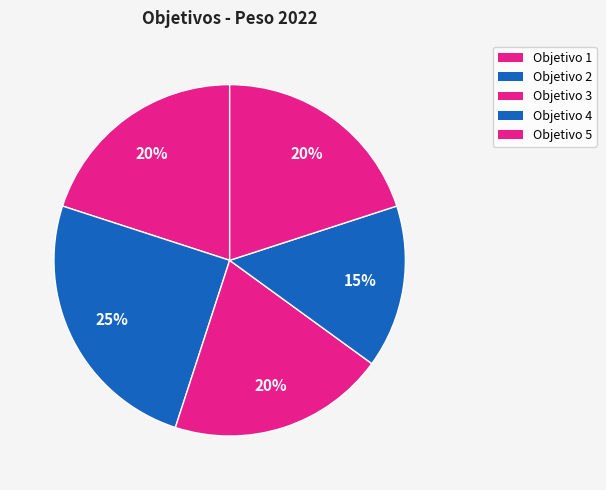

Count the number of slices in the pie.

5